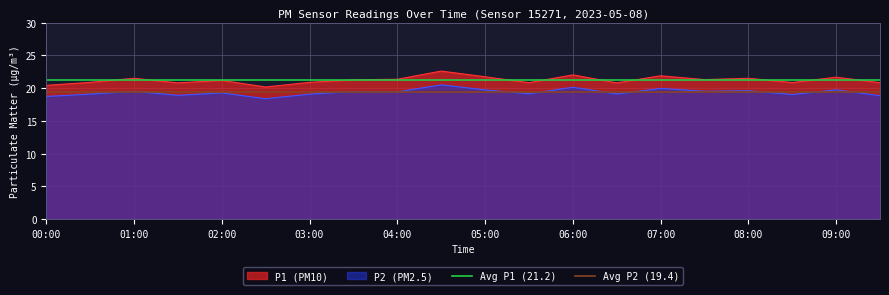

What is the approximate value of P1 (PM10) at 08:00?

21.5